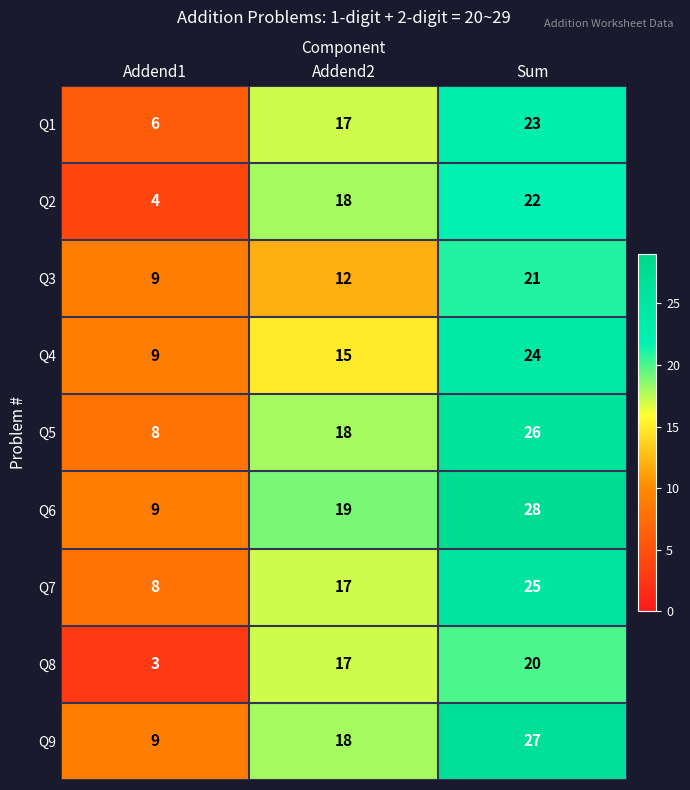

Reading left to right, extract all data points from this chart.

Q1: Addend1=6	Addend2=17	Sum=23
Q2: Addend1=4	Addend2=18	Sum=22
Q3: Addend1=9	Addend2=12	Sum=21
Q4: Addend1=9	Addend2=15	Sum=24
Q5: Addend1=8	Addend2=18	Sum=26
Q6: Addend1=9	Addend2=19	Sum=28
Q7: Addend1=8	Addend2=17	Sum=25
Q8: Addend1=3	Addend2=17	Sum=20
Q9: Addend1=9	Addend2=18	Sum=27